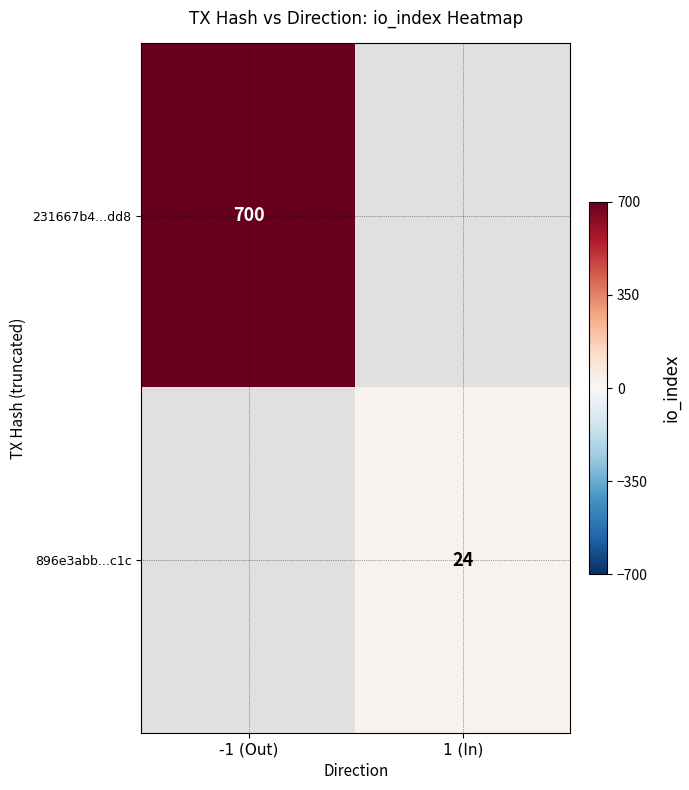

Is it true that 896e3abb...c1c equals 39 at 1 (In)?

False